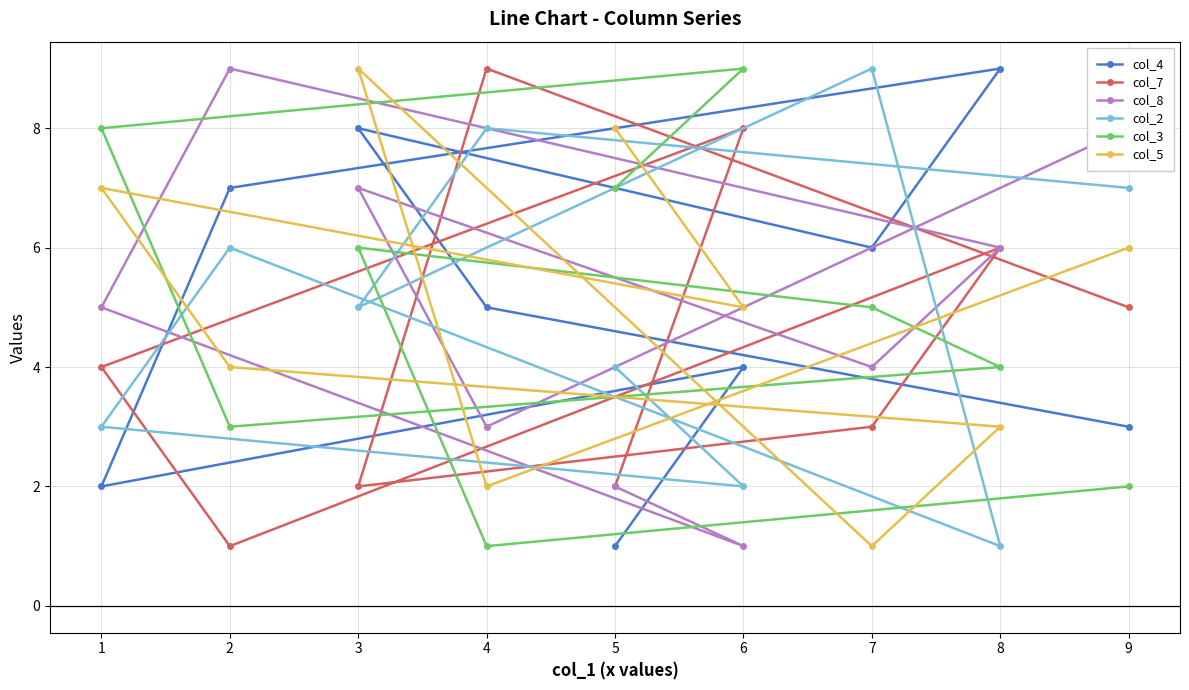

Rank the series at 1 from highest to lowest value.

col_3, col_5, col_8, col_7, col_2, col_4